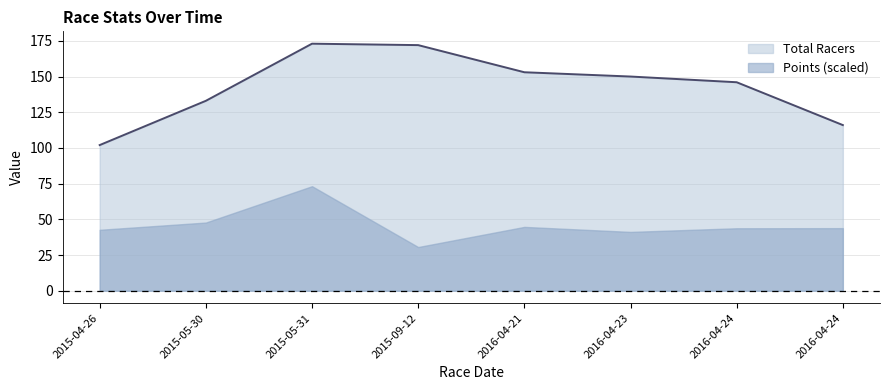

List the labels in order of value, largest first.

2015-05-31, 2015-09-12, 2016-04-21, 2016-04-23, 2016-04-24, 2015-05-30, 2016-04-24, 2015-04-26